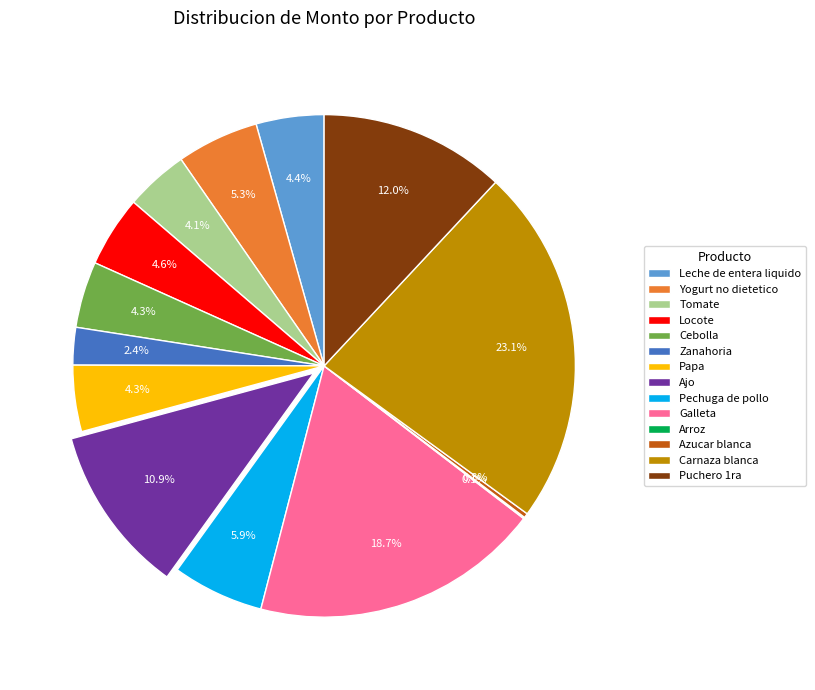

Which category has the biggest portion of the pie?

Carnaza blanca